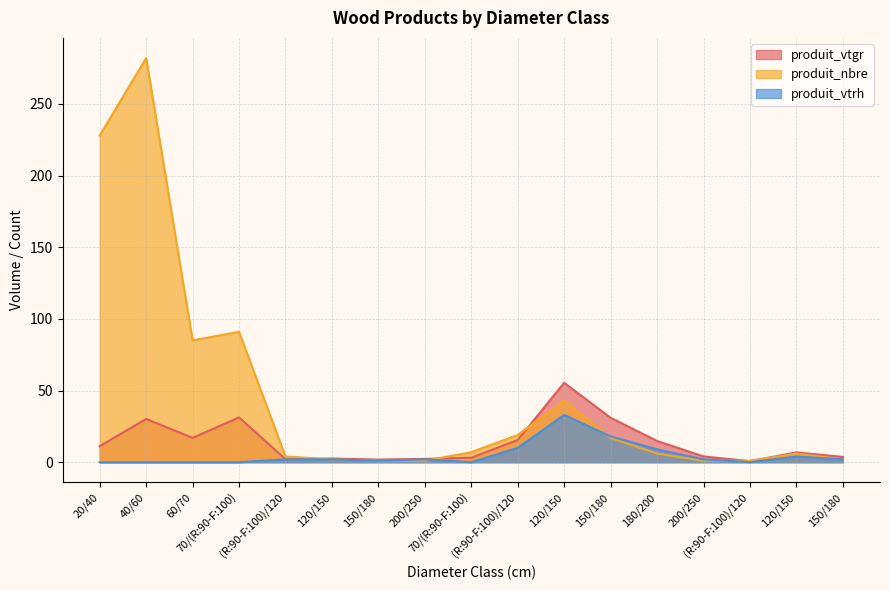

True or false: produit_nbre has a value of 394.8 at 20/40.

False